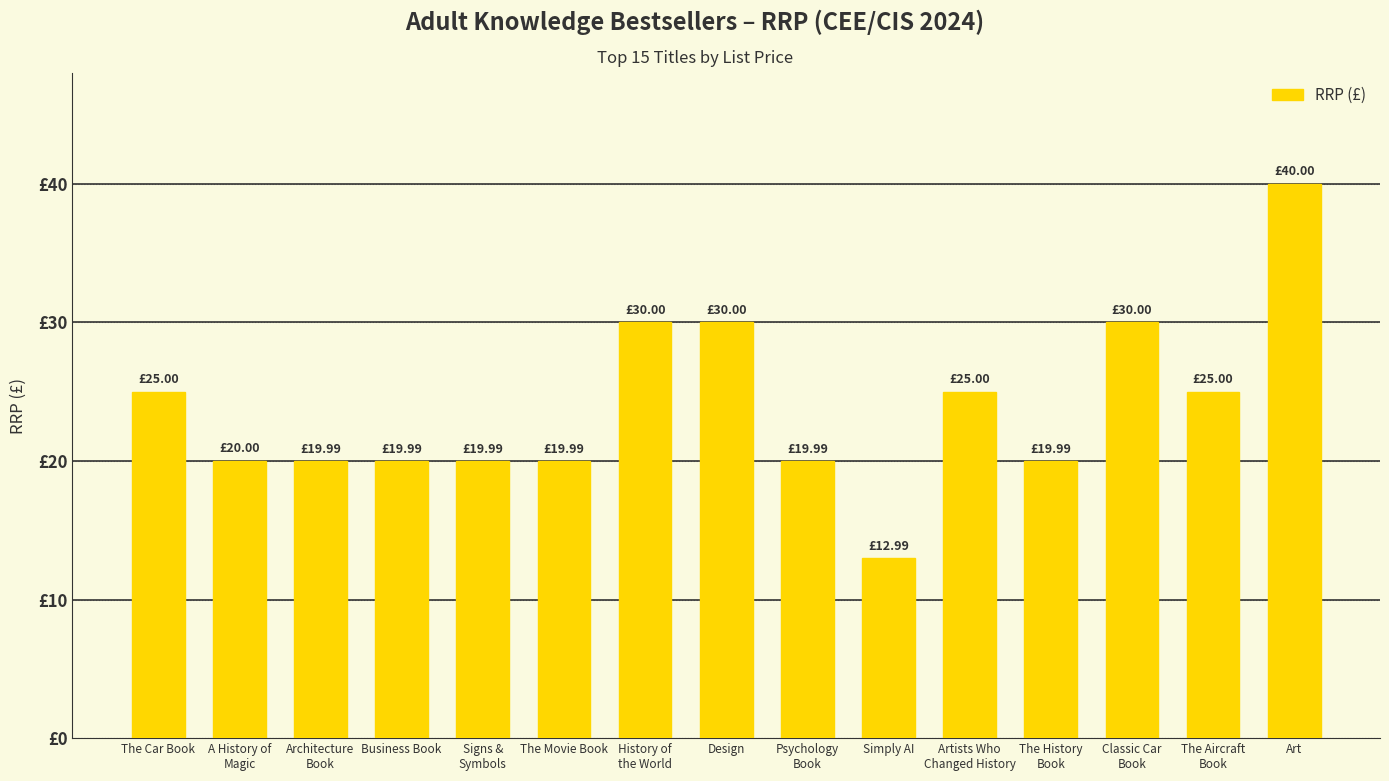

The chart shows a value of 31.3 at The Movie Book. True or false?

False